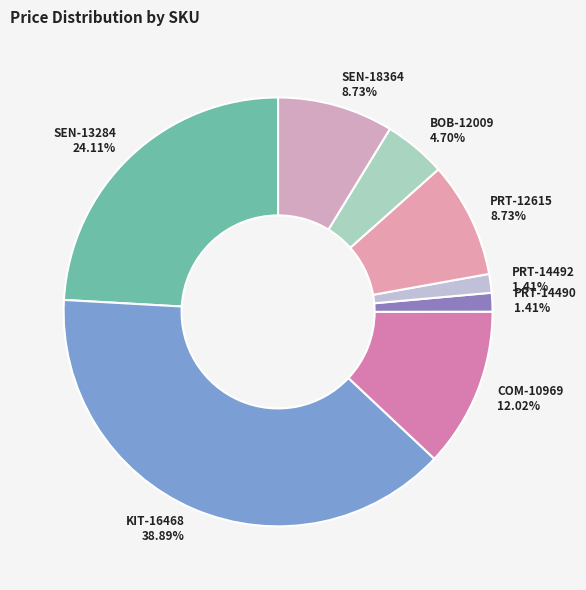

Is there any slice that represents more than half of the pie?

No